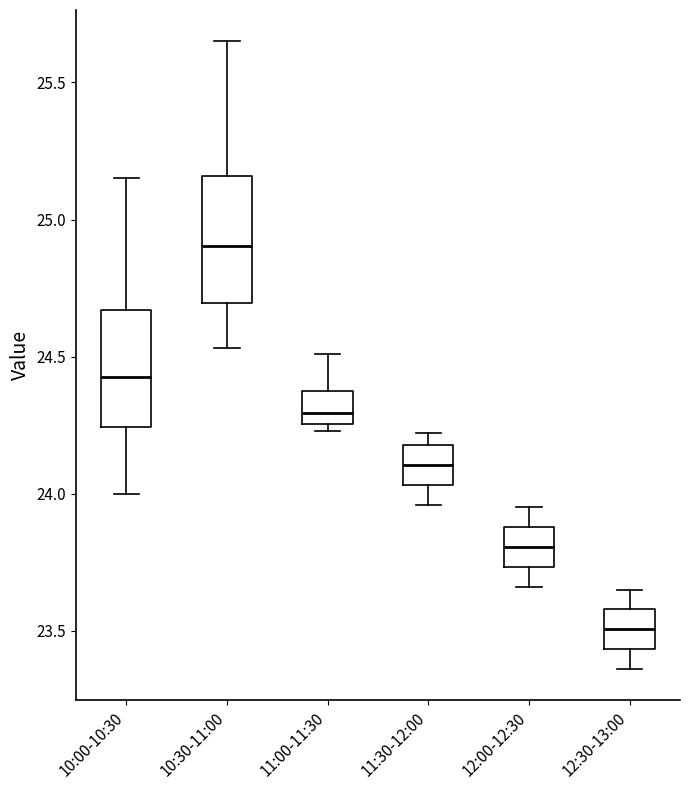

Reading left to right, transcribe this box plot: for each box, give where its median line is, the range the box spans, and where its two whiskers end, as read against the y-axis. The values are not printed on the chart, so give them approximately, as read against the axis.

10:00-10:30: median 24.45, box 24.25 to 24.65, whiskers 24.00 to 25.15
10:30-11:00: median 24.90, box 24.70 to 25.15, whiskers 24.55 to 25.65
11:00-11:30: median 24.30, box 24.25 to 24.40, whiskers 24.25 (just below the box's lower edge) to 24.50
11:30-12:00: median 24.10, box 24.05 to 24.20, whiskers 23.95 to 24.20 (just above the box's upper edge)
12:00-12:30: median 23.80, box 23.75 to 23.90, whiskers 23.65 to 23.95
12:30-13:00: median 23.50, box 23.45 to 23.60, whiskers 23.35 to 23.65